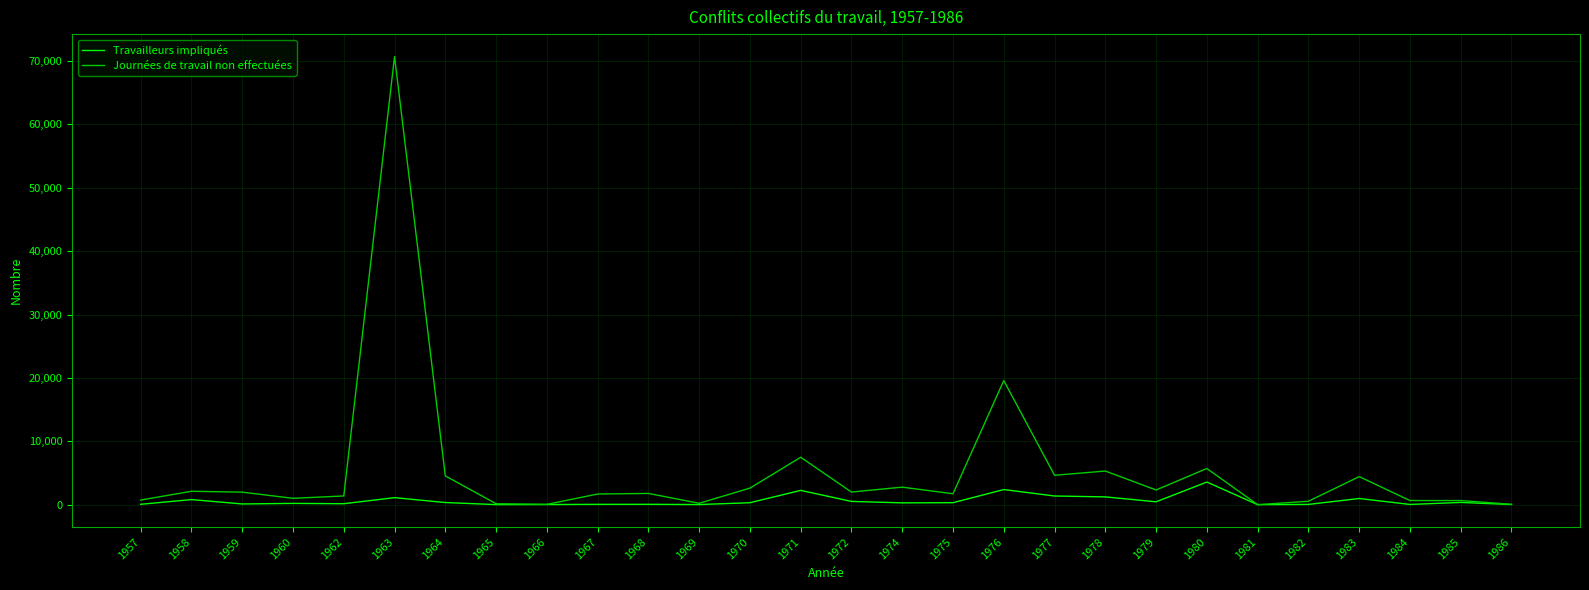

At which label does Journées de travail non effectuées reach its peak?

1963